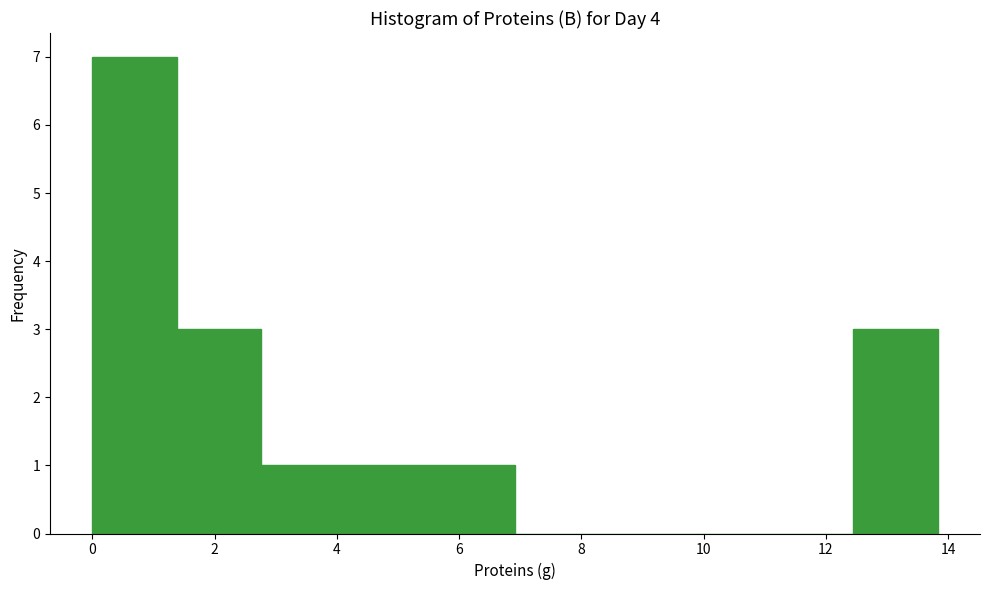

Which range on the x-axis has the tallest bar?

0.0 to 1.4